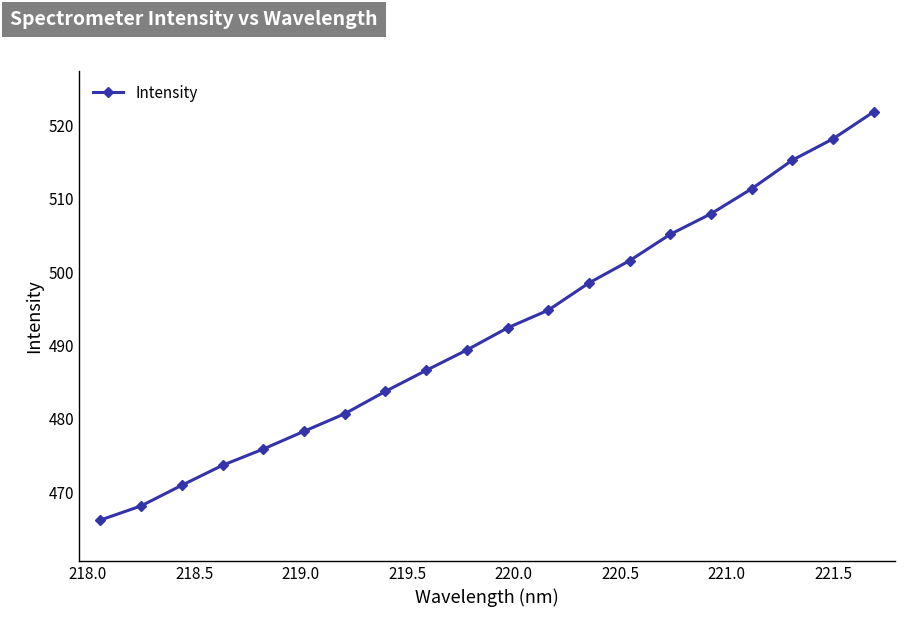

What is the minimum value shown in the chart?

466.2